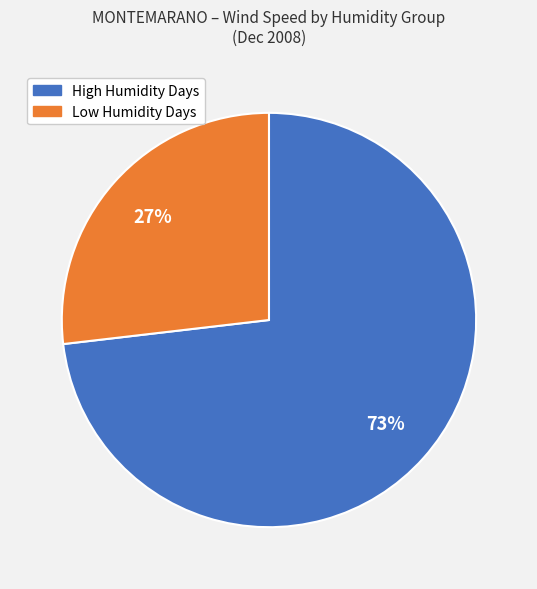

To the nearest percent, what is the difference between the largest and smallest slice percentages?

46%